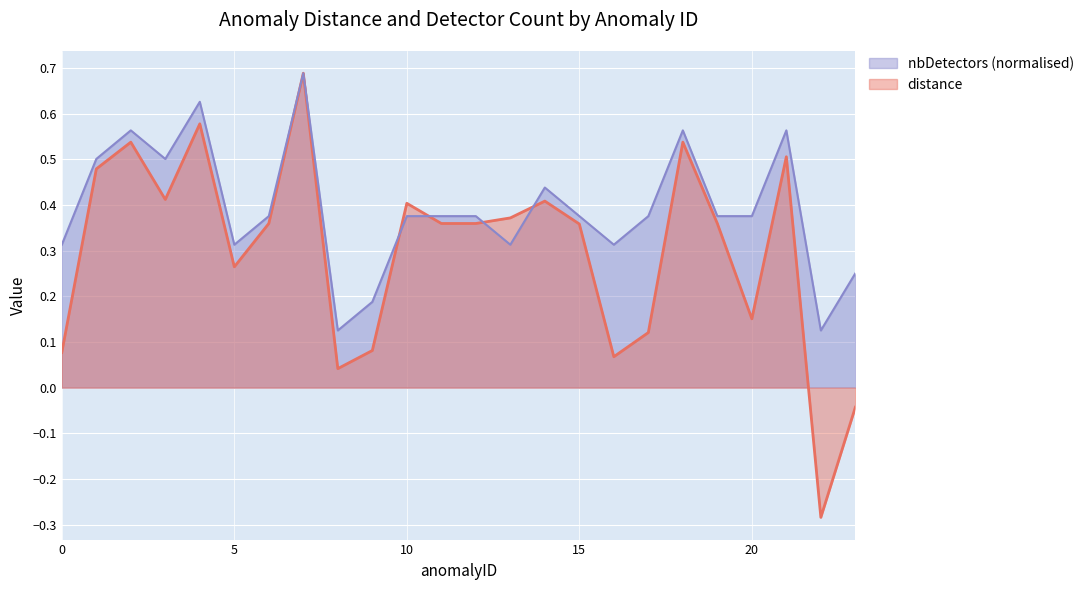

Is the value of distance at 6 greater than the value of nbDetectors at 21?

No